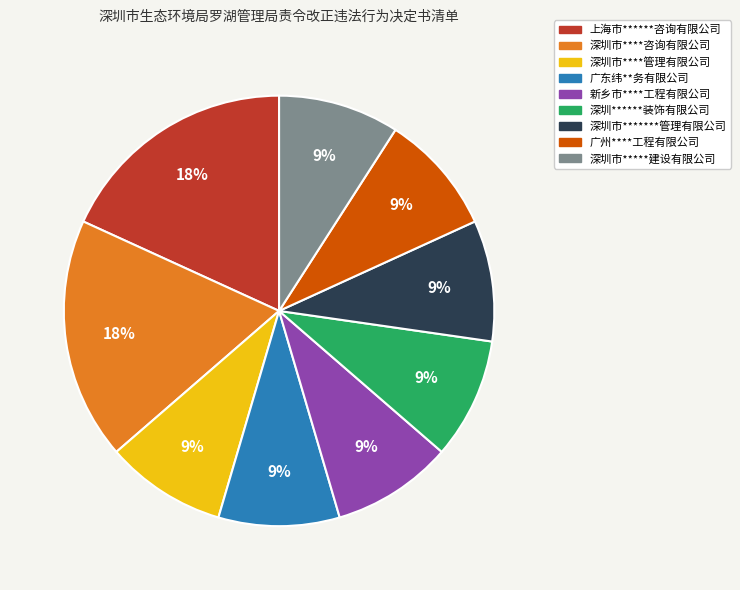

To the nearest percent, what percentage of the pie is 深圳******装饰有限公司?

9%